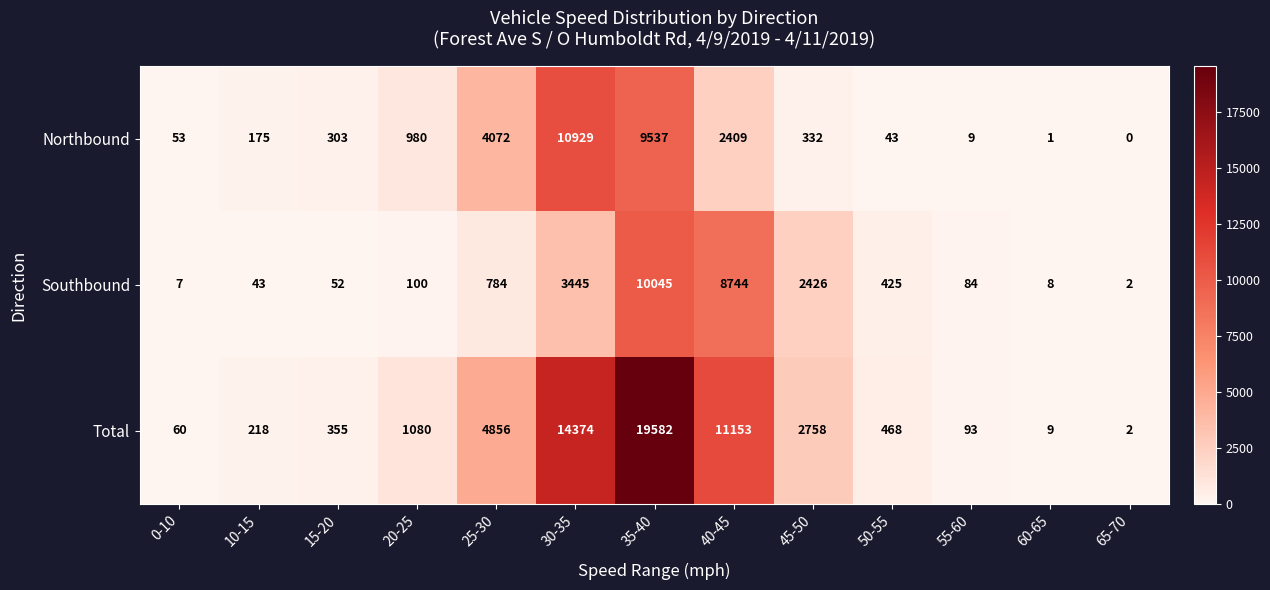

What is the difference between the Northbound values at 25-30 and 60-65?

4071